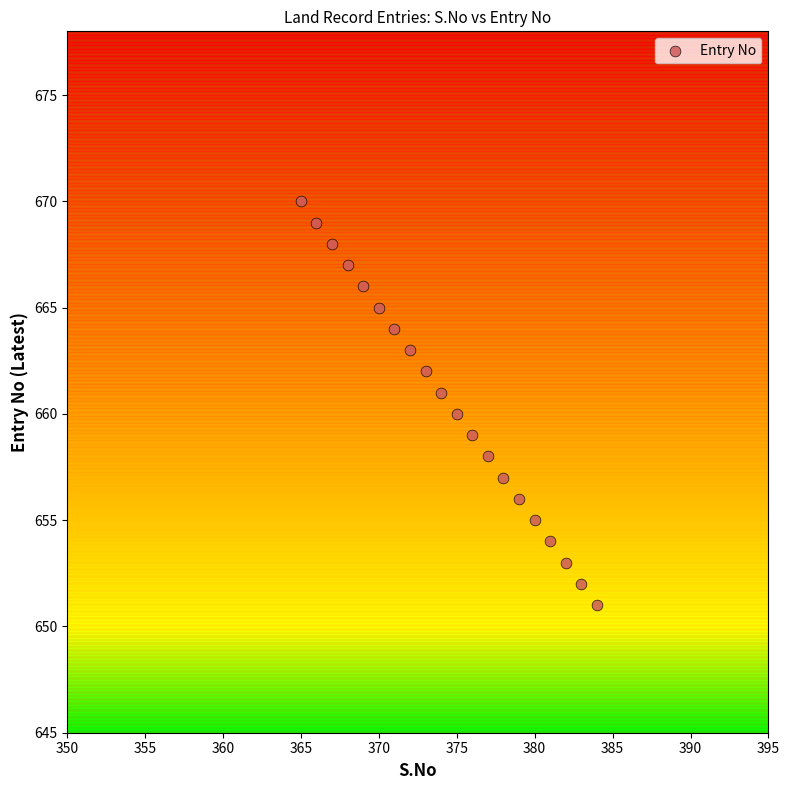

What is the range of X values (max minus min)?

19